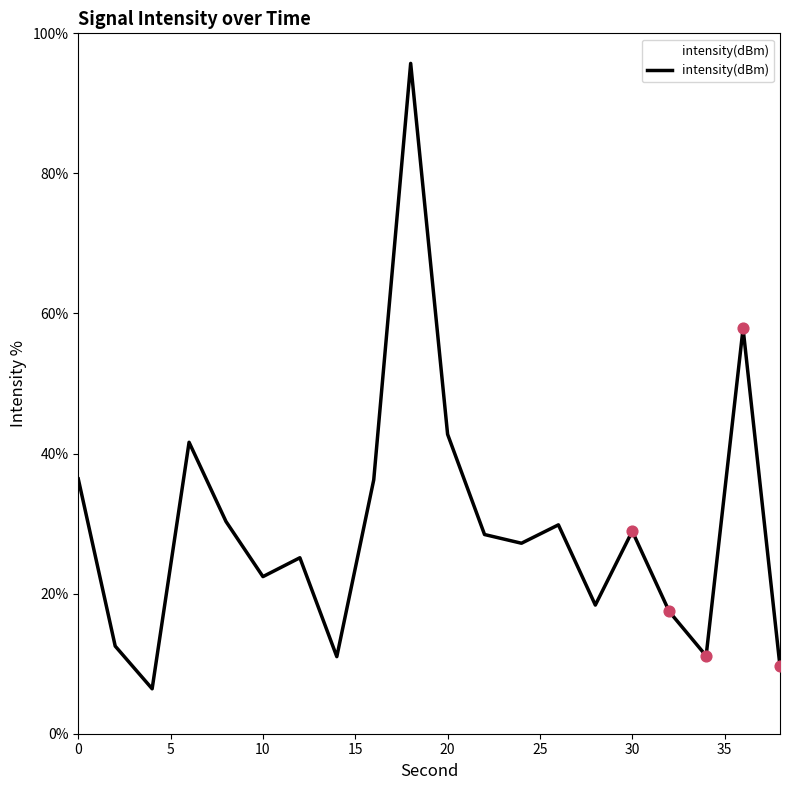

Between 10 and 20, which is larger?

20